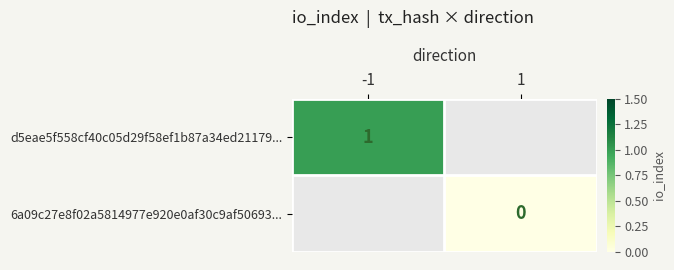

The value of d5eae5f558cf40c05d29f58ef1b87a34ed21179... at -1 is 1. True or false?

True